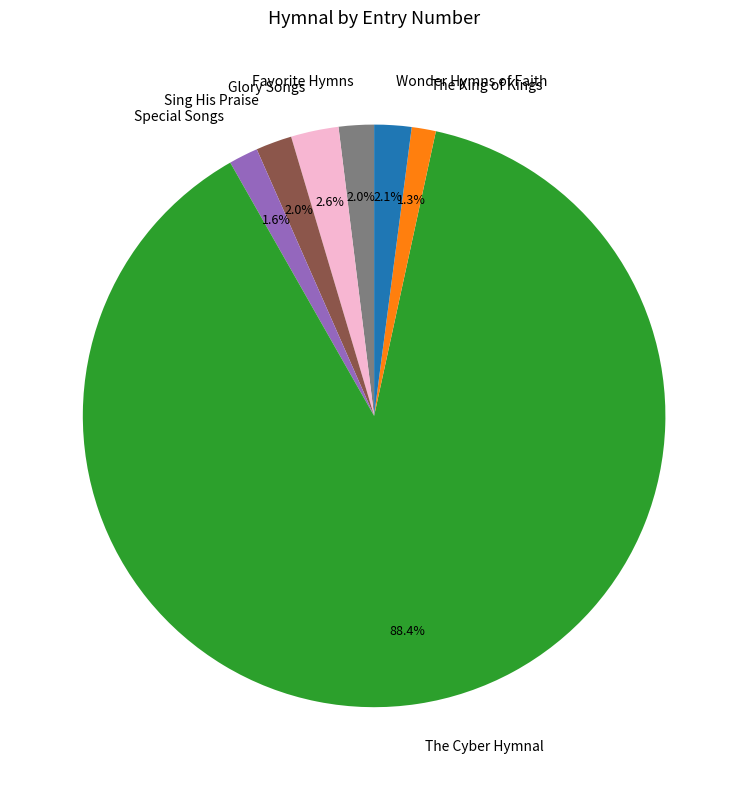

Does The Cyber Hymnal represent more than half of the total?

Yes